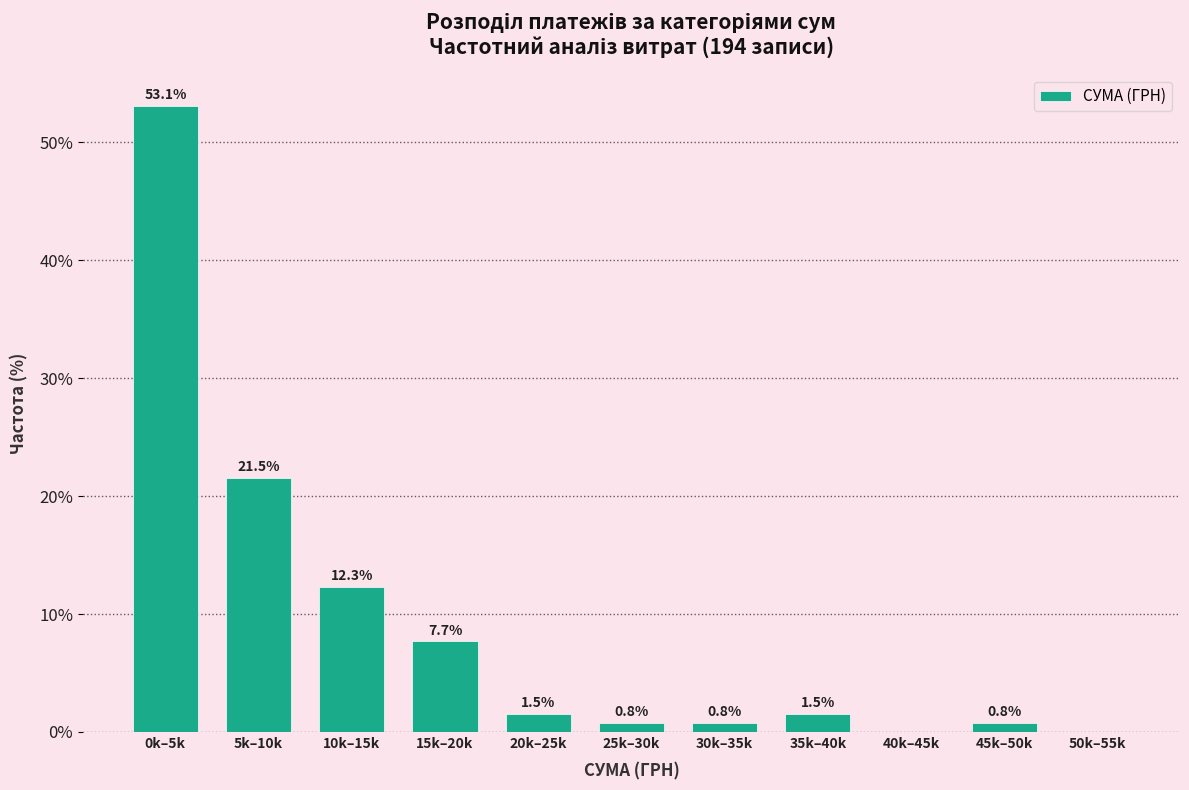

Reading right to left, list all the values displayed in this chart.

50k–55k=0.0	45k–50k=0.8	40k–45k=0.0	35k–40k=1.5	30k–35k=0.8	25k–30k=0.8	20k–25k=1.5	15k–20k=7.7	10k–15k=12.3	5k–10k=21.5	0k–5k=53.1